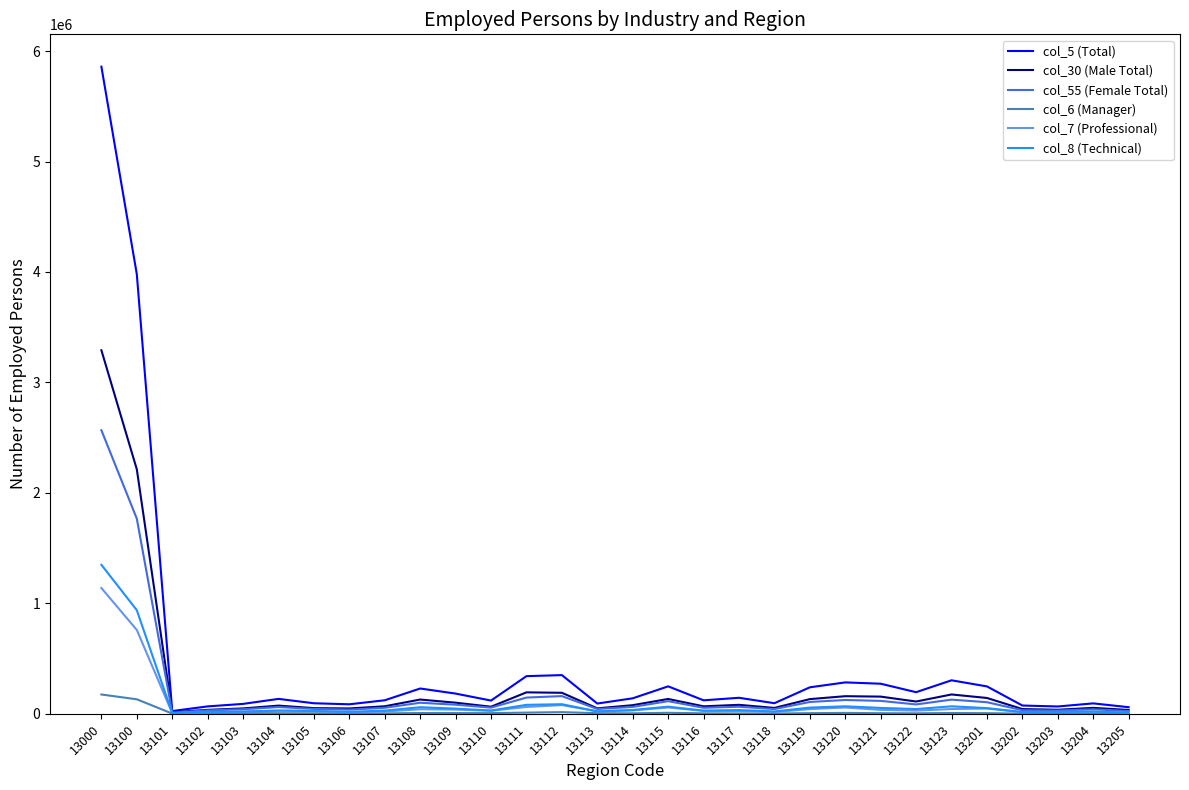

What is the greatest value displayed?

5858959